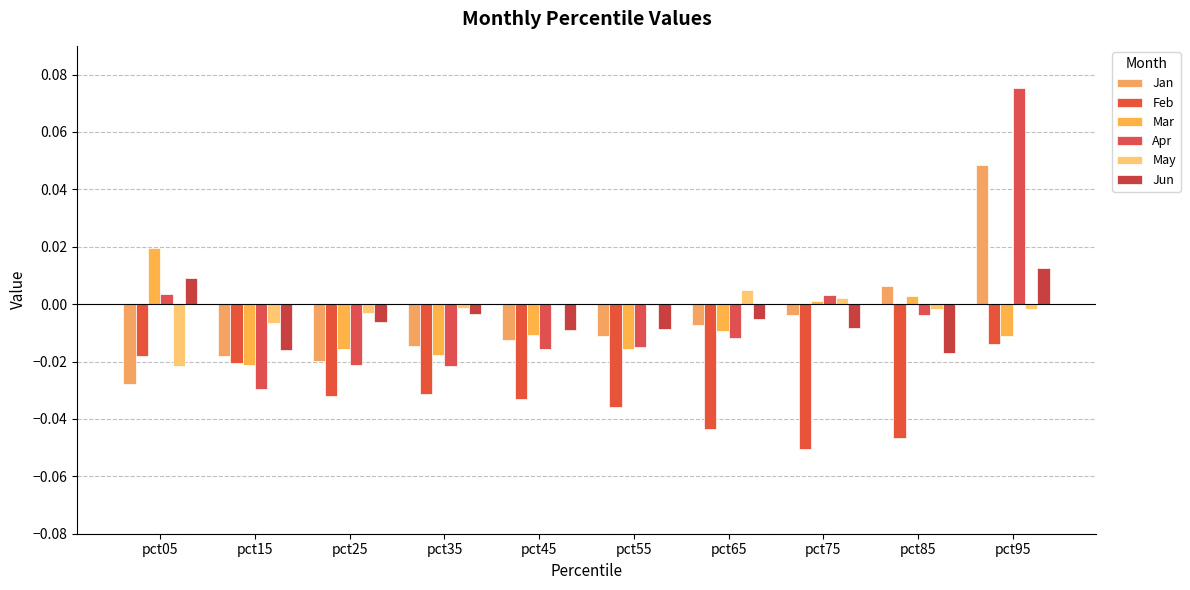

How many series are shown in this chart?

6